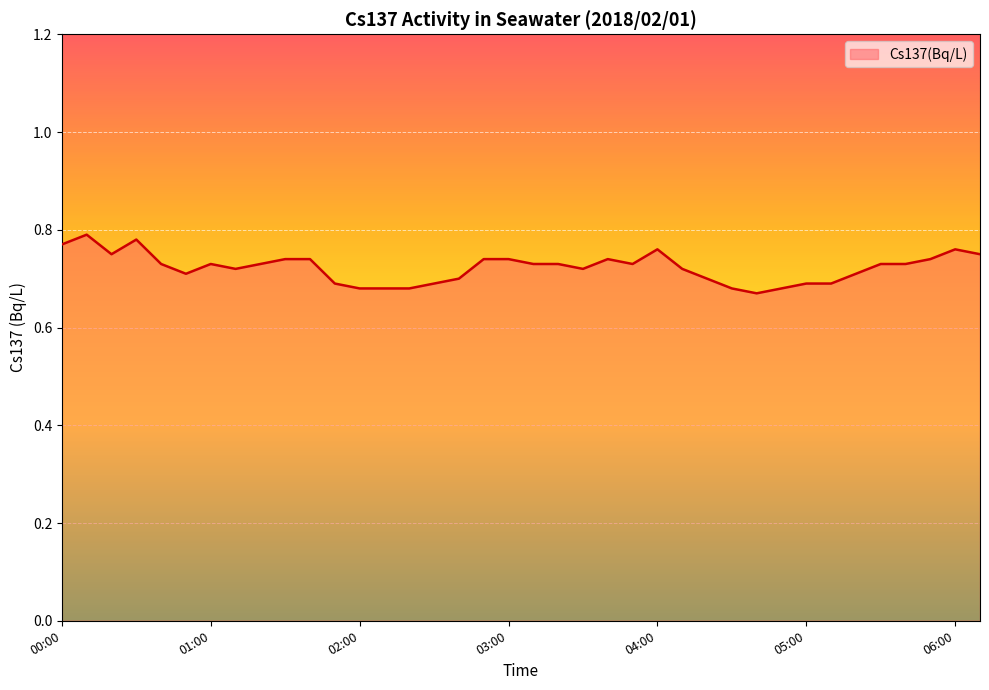

Does the chart have visible grid lines?

Yes